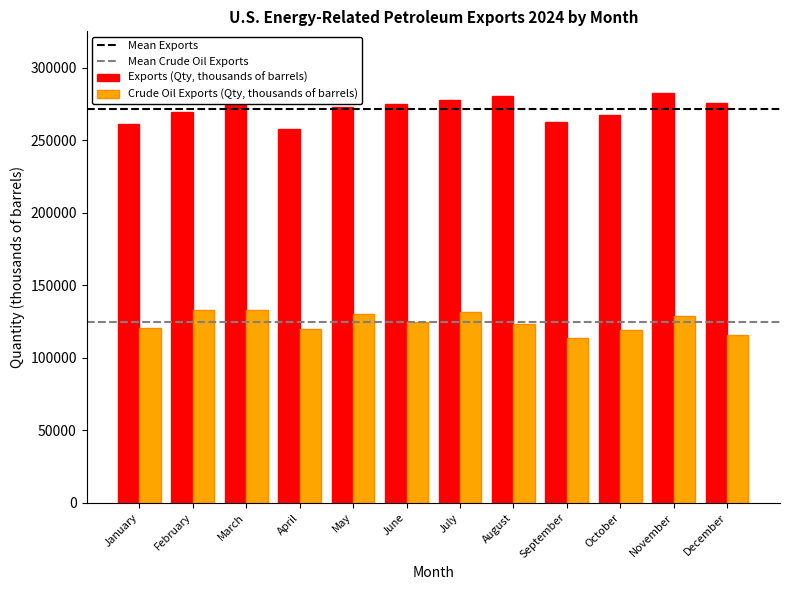

Where does the Exports (Qty, thousands of barrels) series first go above 274979?

March